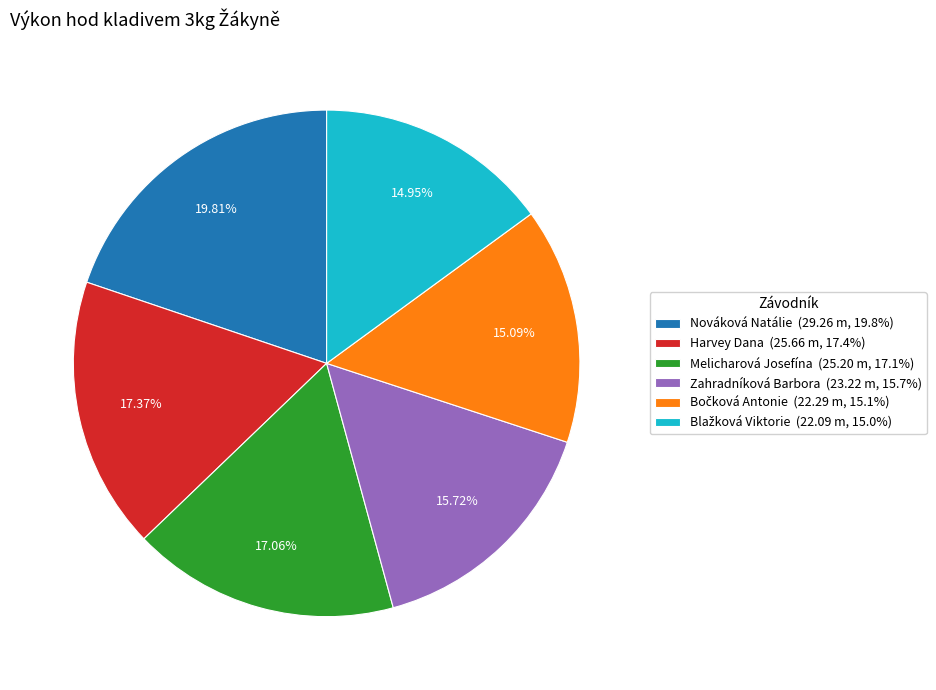

Does any single category account for the majority?

No